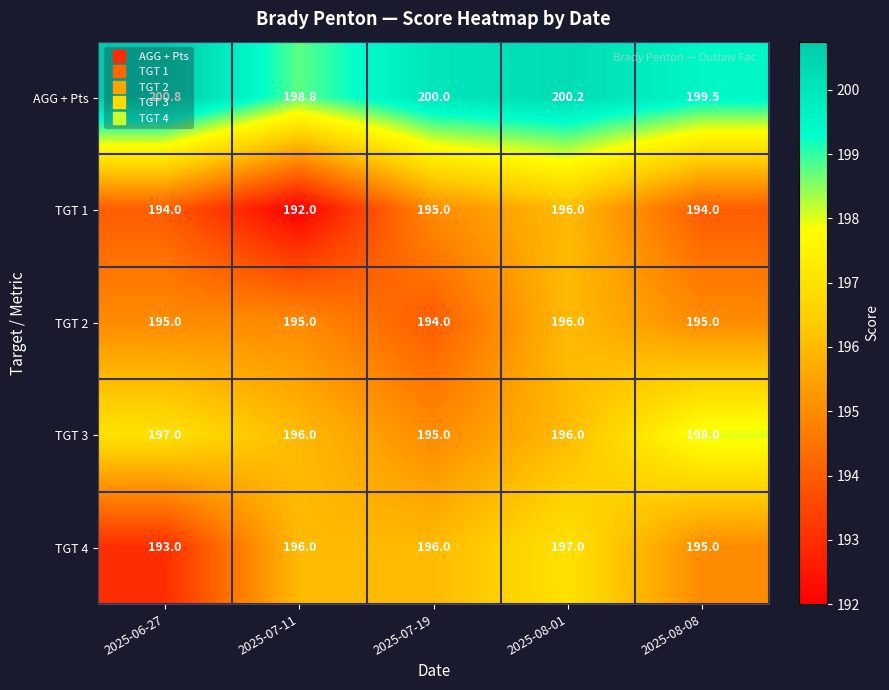

The TGT 4 series shows 196.0 at 2025-07-11. True or false?

True